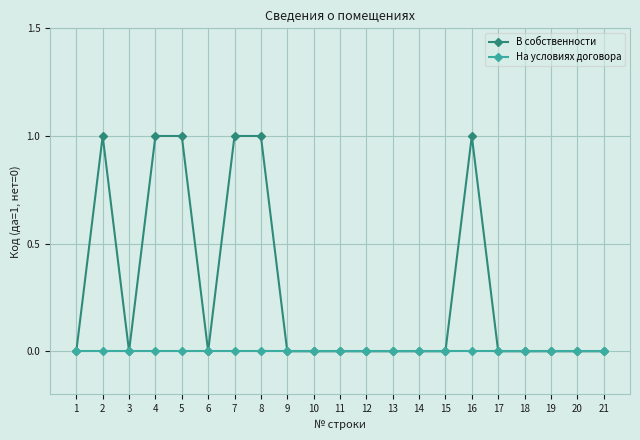

True or false: В собственности has more than 1 interior local peaks.

True